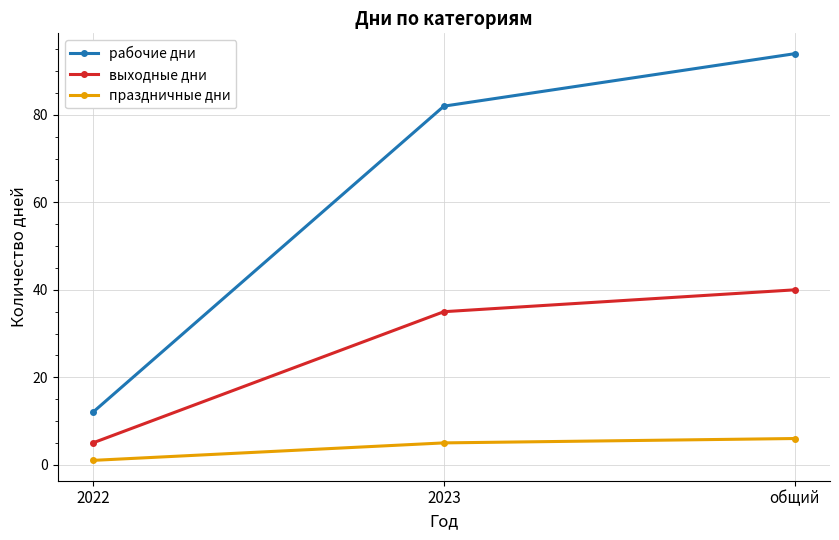

What is the value of the выходные дни point at the 3rd from the left?

40